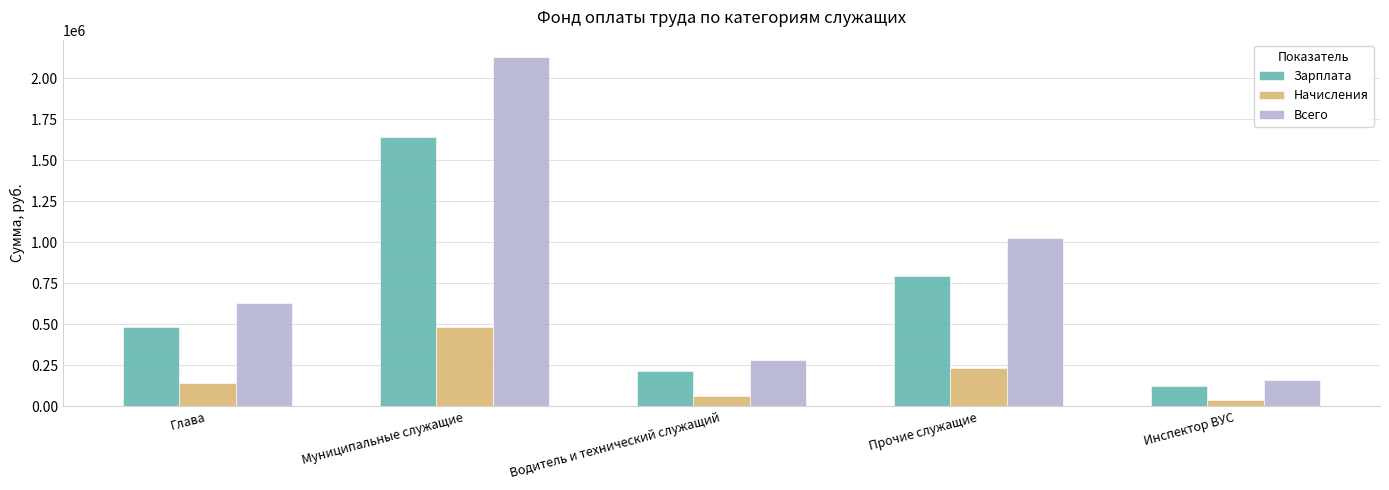

What is the difference between the maximum and minimum values in the Начисления series?

450441.1